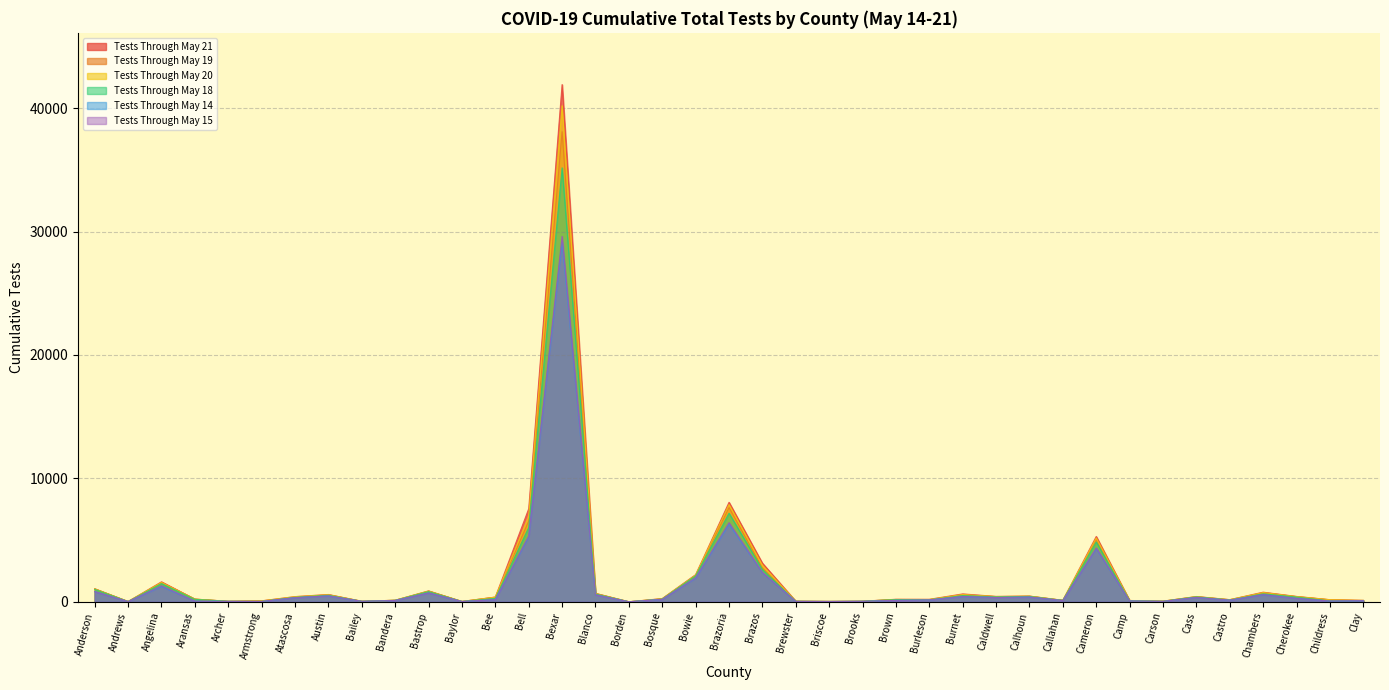

What is the label of the 20th point from the left?

Brazoria